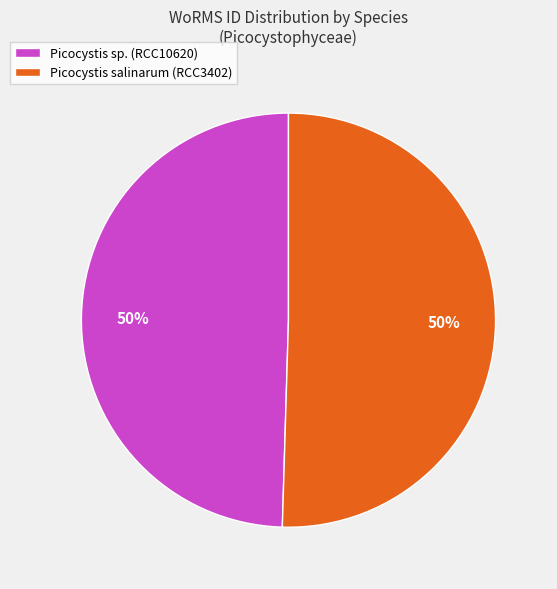

True or false: Picocystis sp. (RCC10620) accounts for 50% of the total.

True